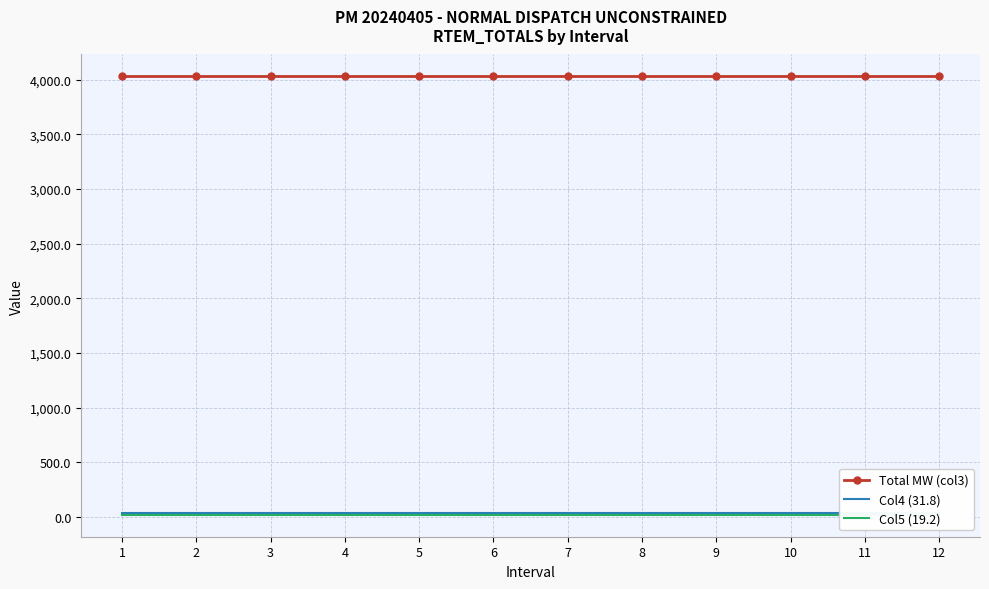

Which series has the largest total across all categories?

Total MW (col3)